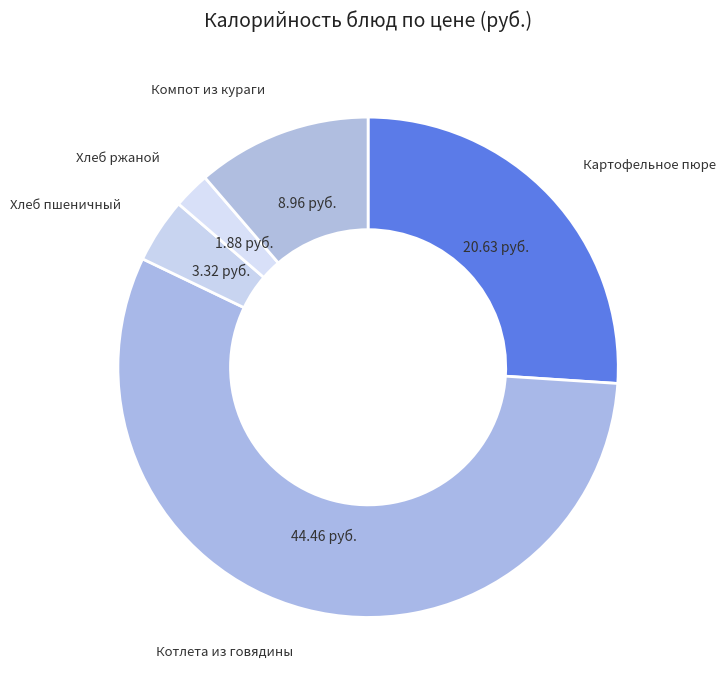

Between Хлеб пшеничный and Хлеб ржаной, which is larger?

Хлеб пшеничный